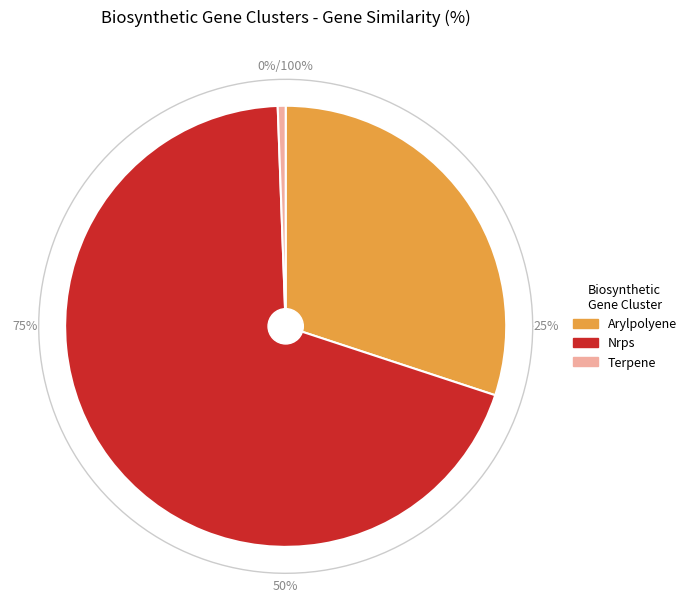

What is the change in value from Arylpolyene to Nrps?

+34